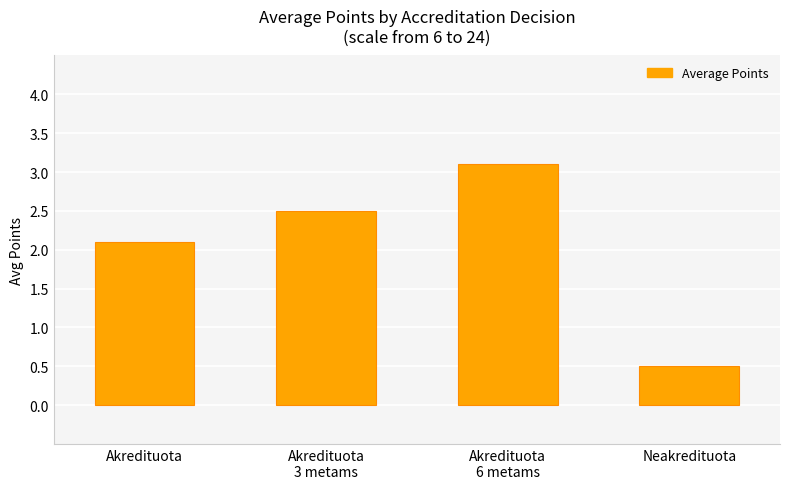

List the labels in order of value, largest first.

Akredituota
6 metams, Akredituota
3 metams, Akredituota, Neakredituota